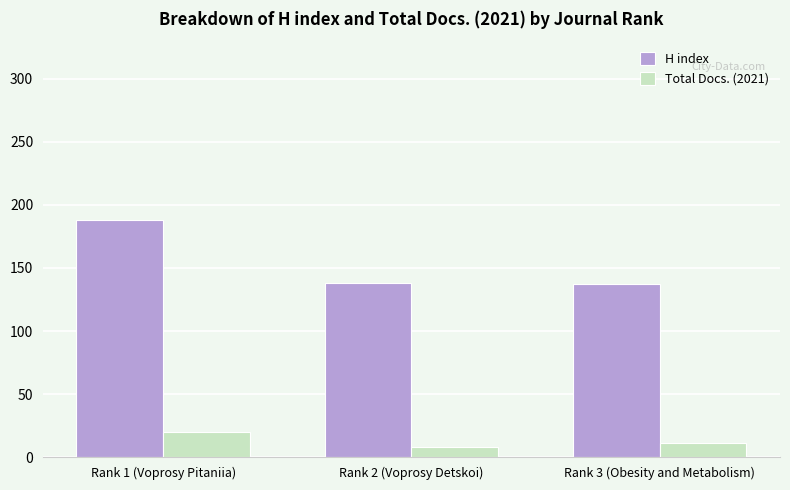

What is the label of the 1st bar from the left?

Rank 1 (Voprosy Pitaniia)